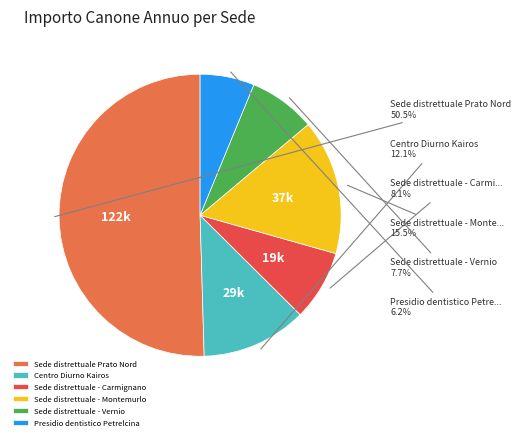

Which has a higher value, Sede distrettuale - Vernio or Sede distrettuale Prato Nord?

Sede distrettuale Prato Nord